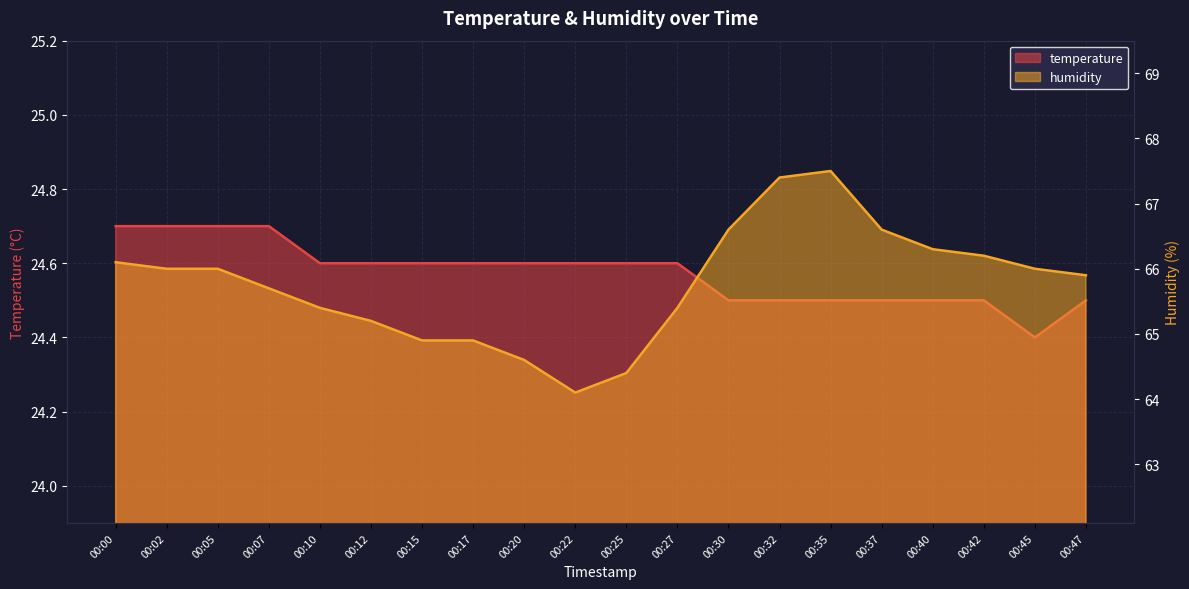

What is the sum of all humidity values?

1315.2